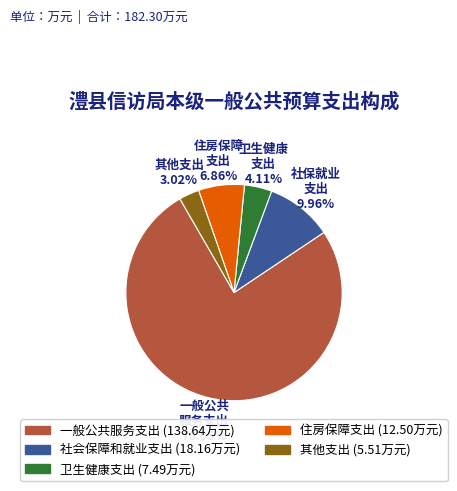

Is there a majority slice in this chart?

Yes